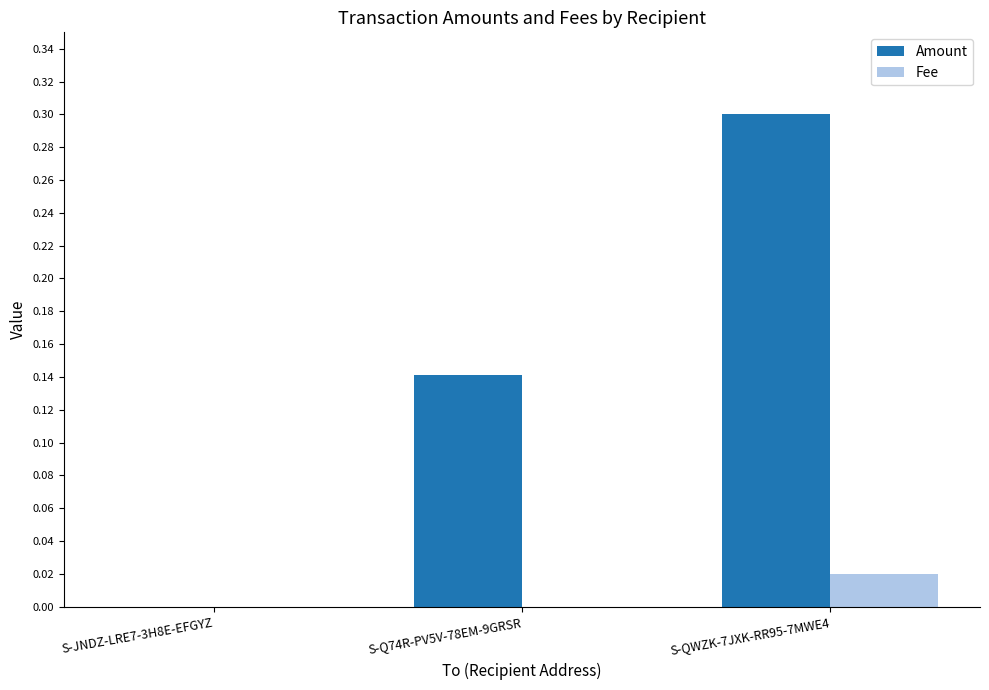

The value of Amount at S-JNDZ-LRE7-3H8E-EFGYZ is 0.1. True or false?

False